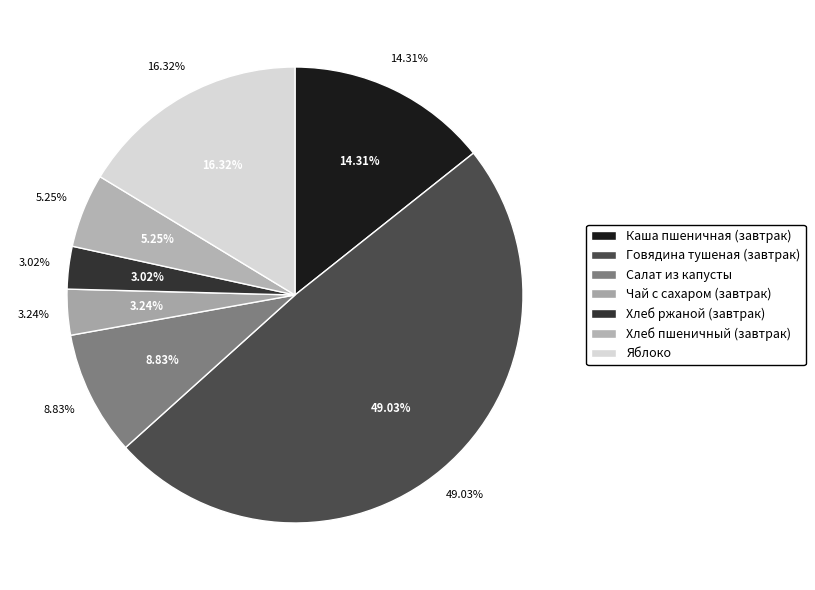

To the nearest percent, what is the difference between the largest and smallest slice percentages?

46%